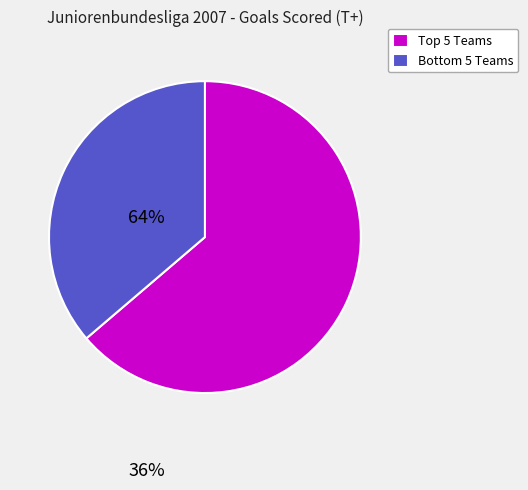

Which category has the biggest portion of the pie?

Top 5 Teams